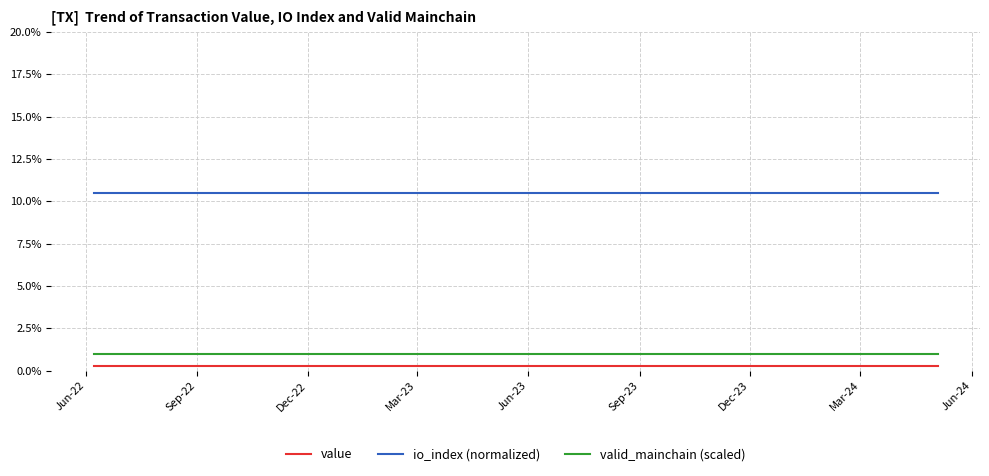

Is this an area chart (filled region under the line)?

No